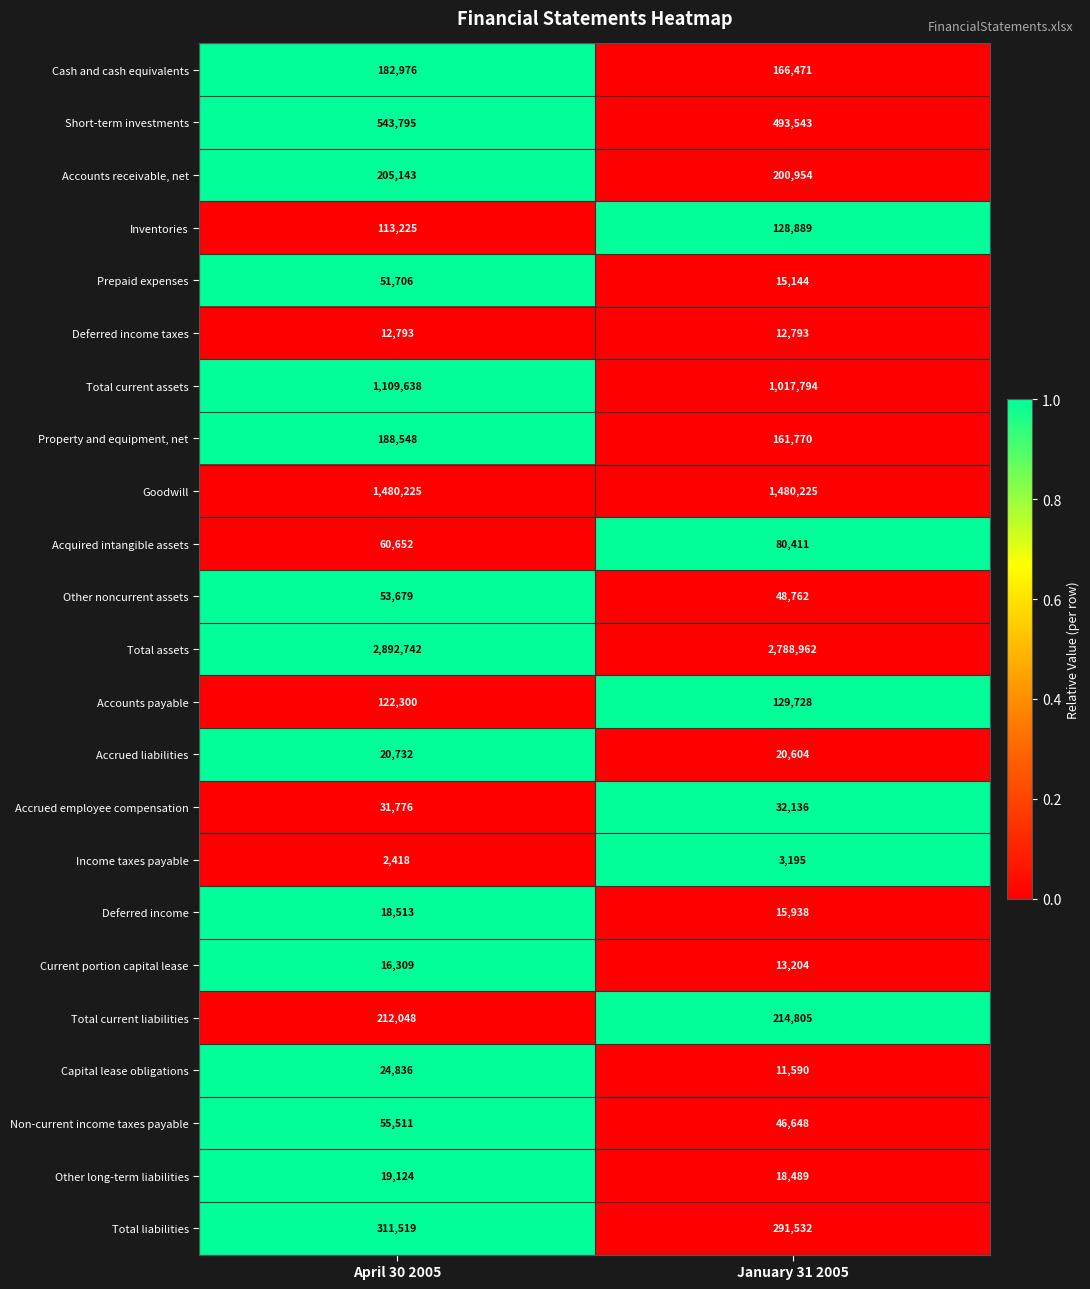

What is the total value across all series at April 30 2005?

7730208